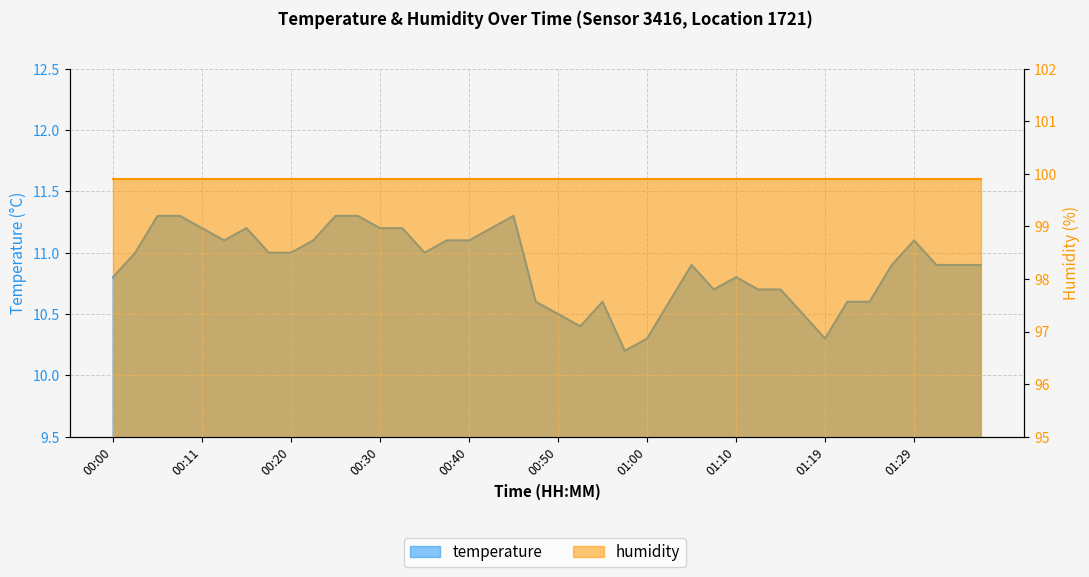

What is the label of the 21st point from the right?

00:47